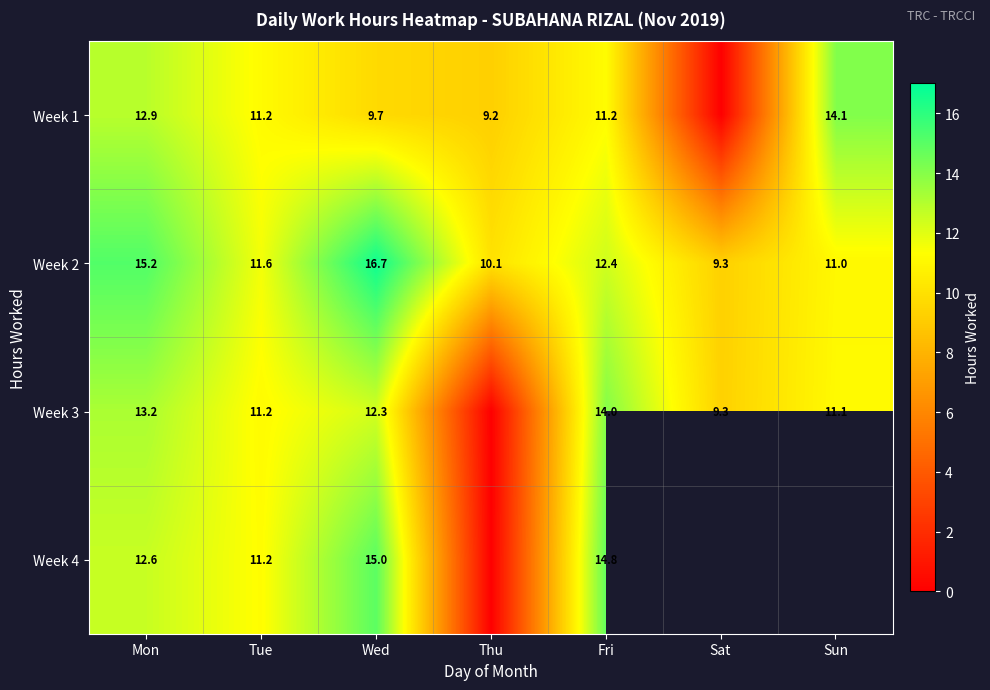

Rank the categories by Week 2 value from lowest to highest.

Sat, Thu, Sun, Tue, Fri, Mon, Wed